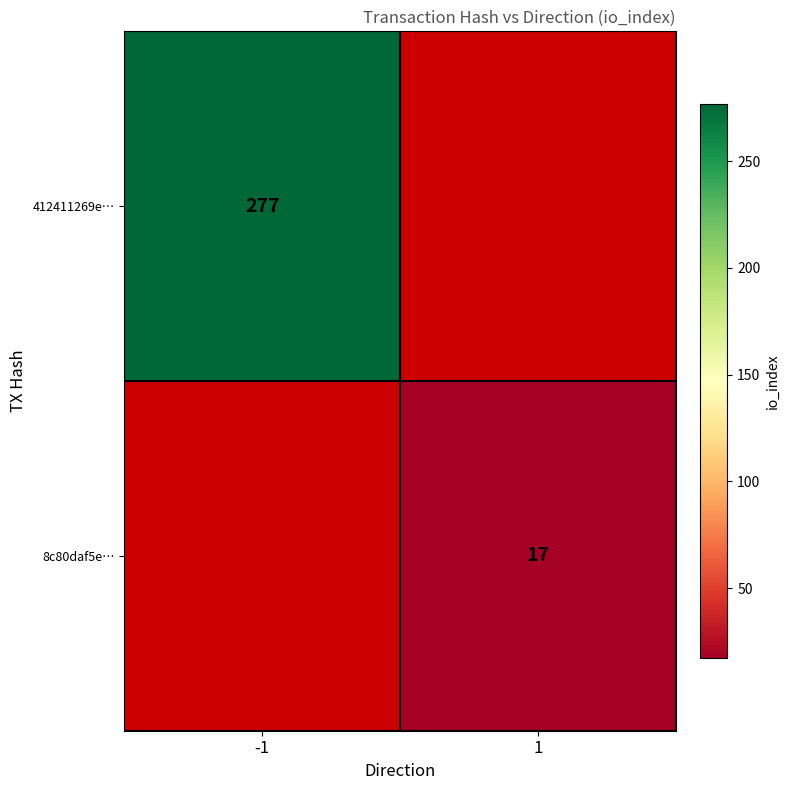

The 8c80daf5e… series shows 17 at 1. True or false?

True